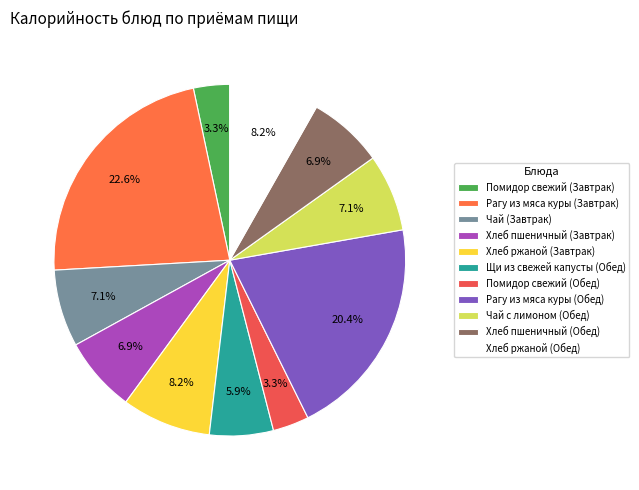

Is there any slice that represents more than half of the pie?

No